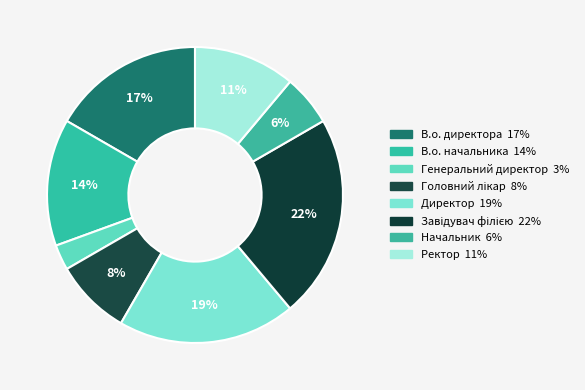

Do Ректор and Начальник together represent more than half of the pie?

No